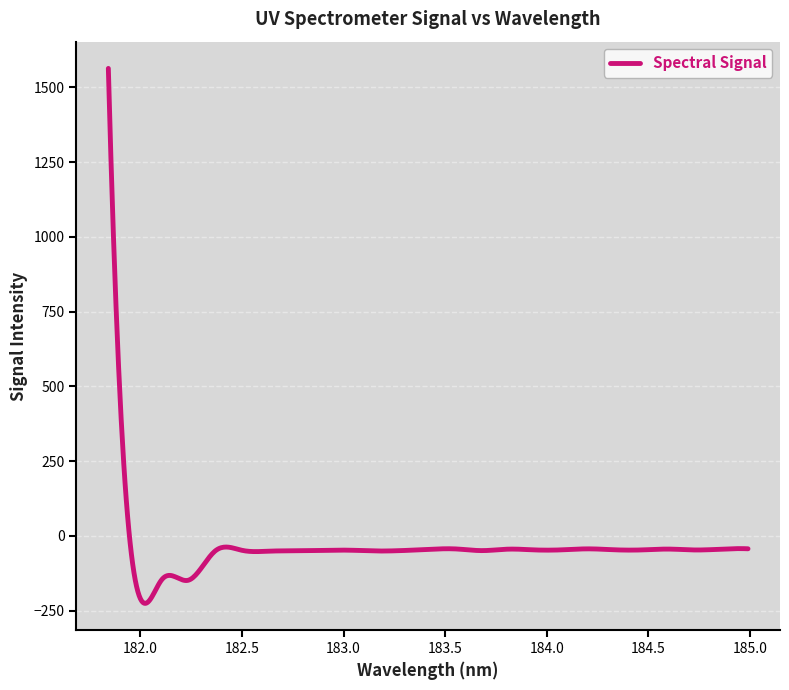

What is the difference between the maximum and minimum values?

1789.0